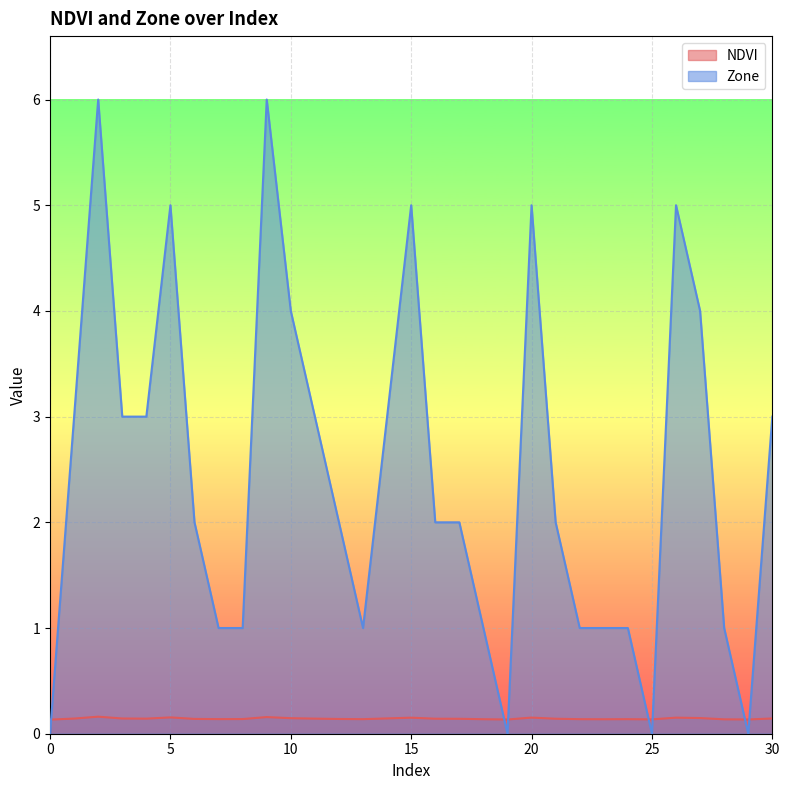

How many NDVI values are between 0 and 1?

31